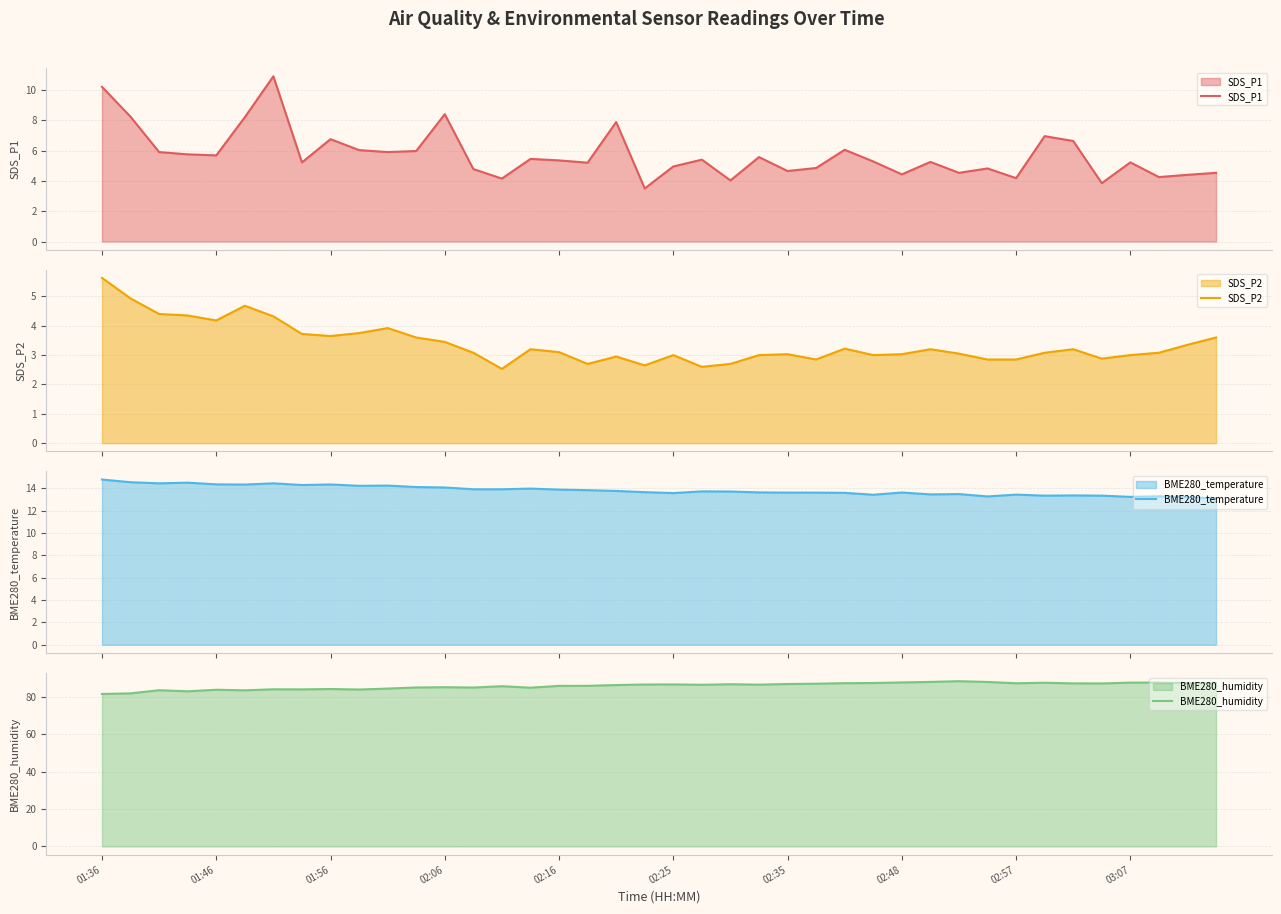

List the series in order of their peak value, highest first.

BME280_humidity, BME280_temperature, SDS_P1, SDS_P2